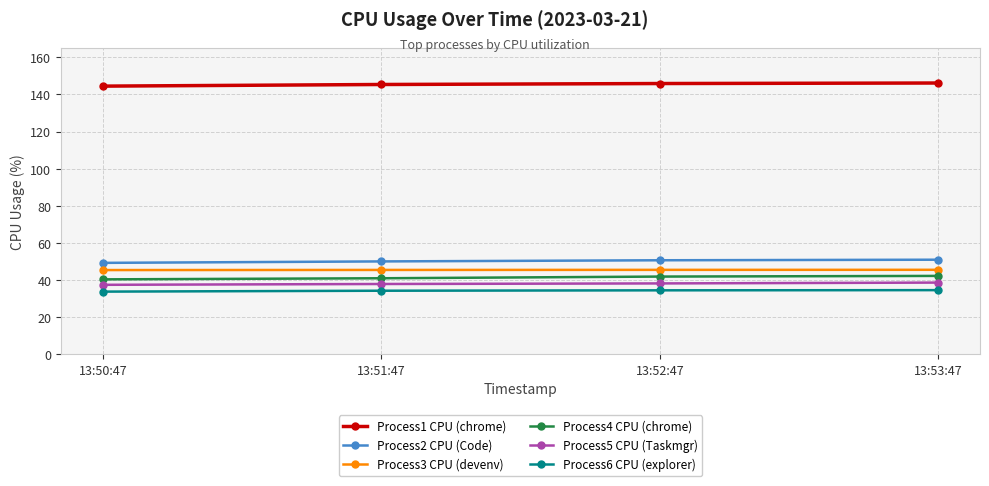

What is the greatest value displayed?

146.2